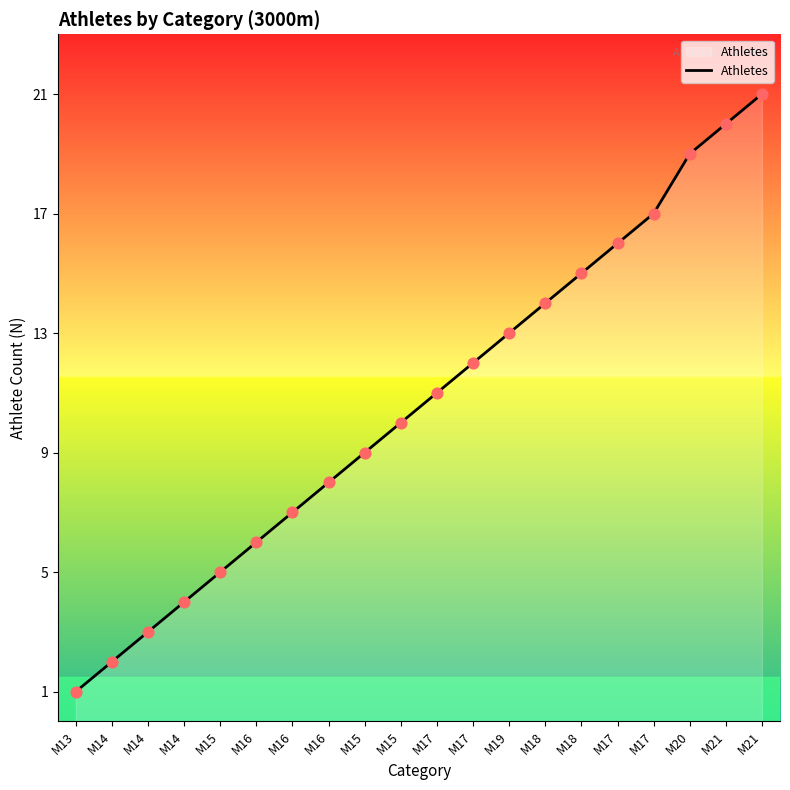

How many lines are shown in the chart?

1